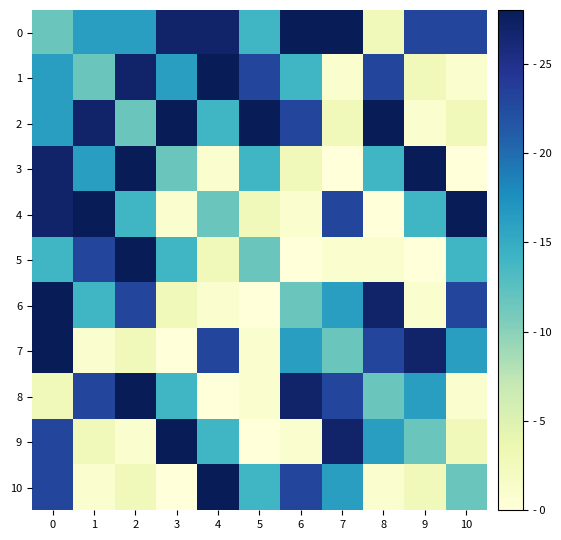

List the series in order of their peak value, lowest first.

0, 1, 2, 3, 4, 5, 6, 7, 8, 9, 10